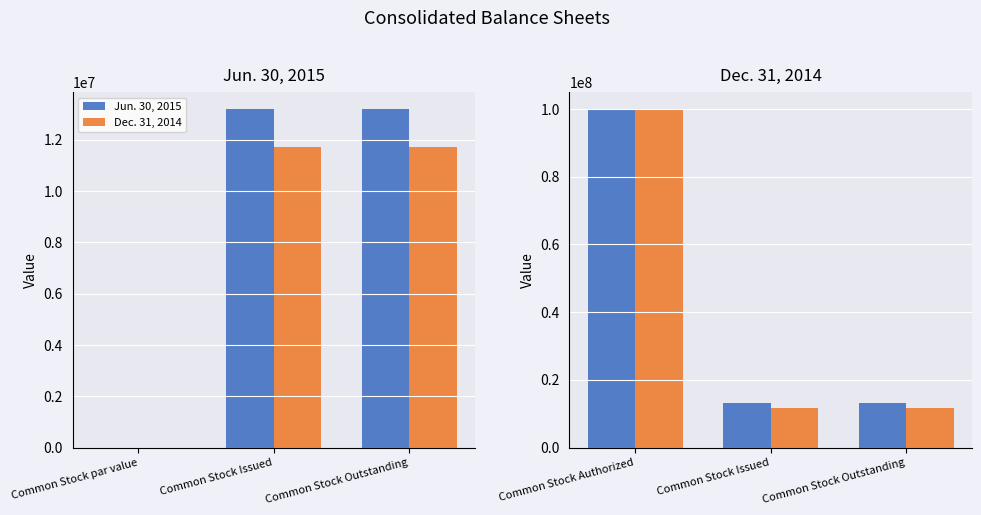

What is the approximate value of Jun. 30, 2015 at Common Stock Outstanding?

13205450